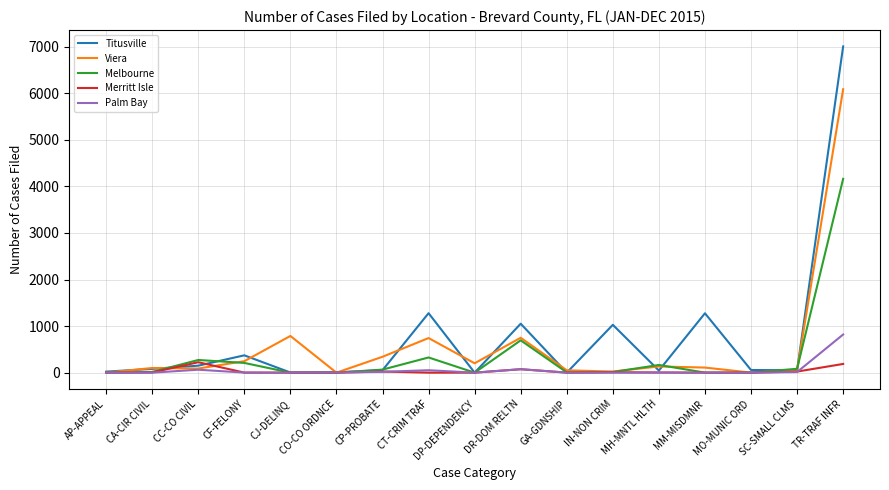

True or false: Titusville and Merritt Isle intersect in this chart.

True